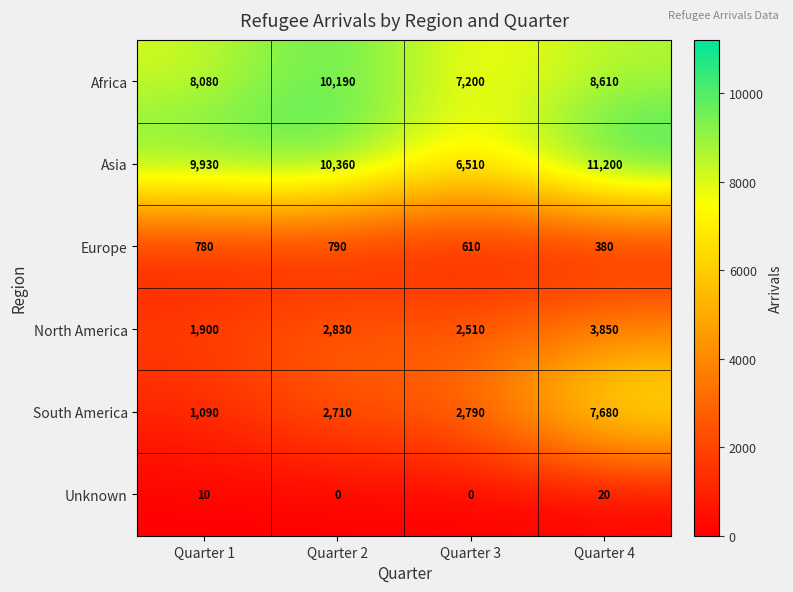

Rank the series by their maximum value, from highest to lowest.

Asia, Africa, South America, North America, Europe, Unknown